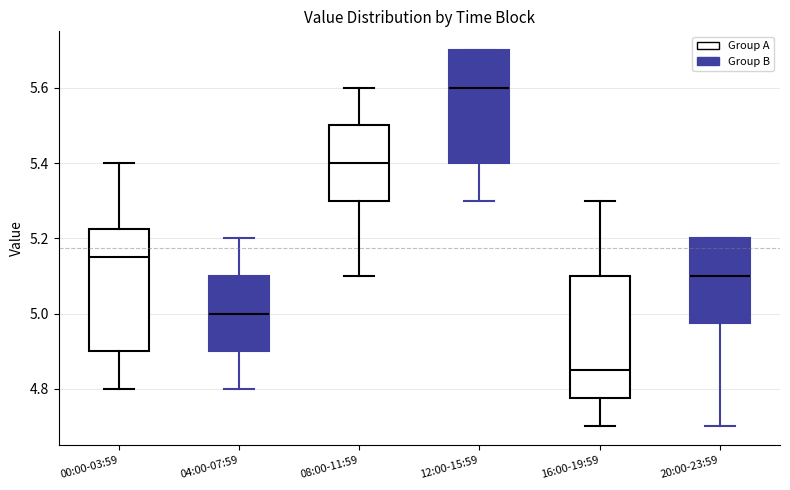

Where is the lower edge of the box for 16:00-19:59 on the y-axis? The values are not printed on the chart, so give them approximately, as read against the axis.

4.78